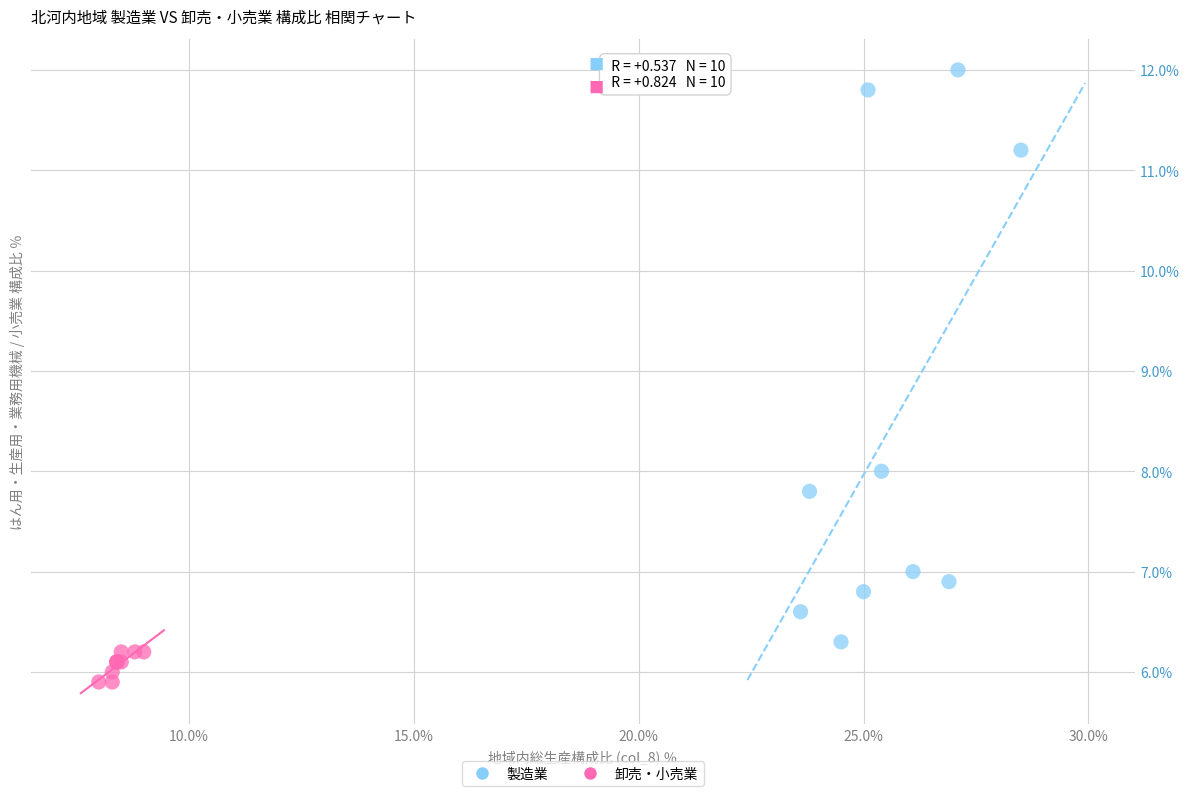

Which series reaches the maximum Y coordinate?

製造業